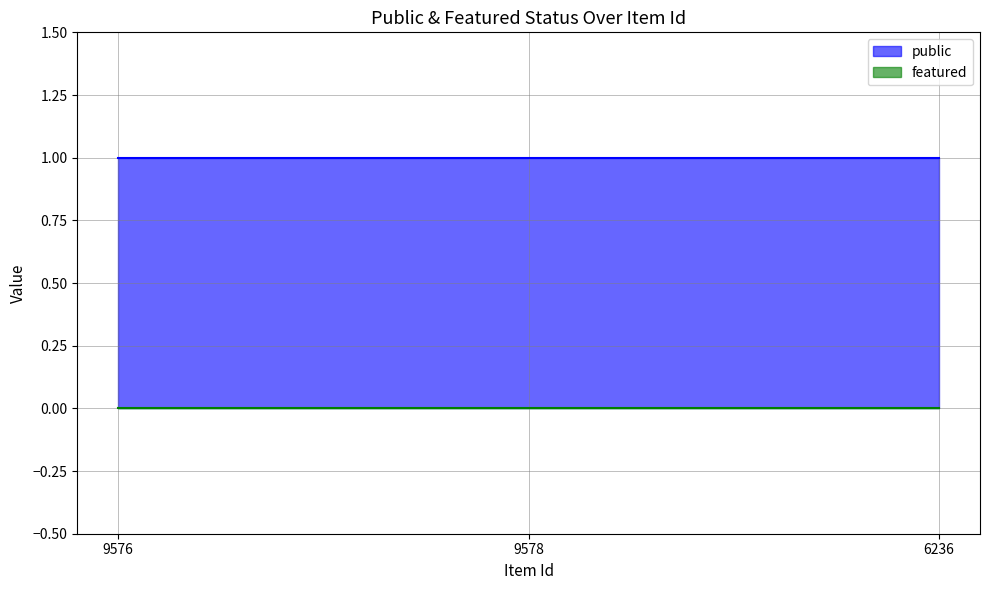

What are all the series names shown in the legend?

public, featured